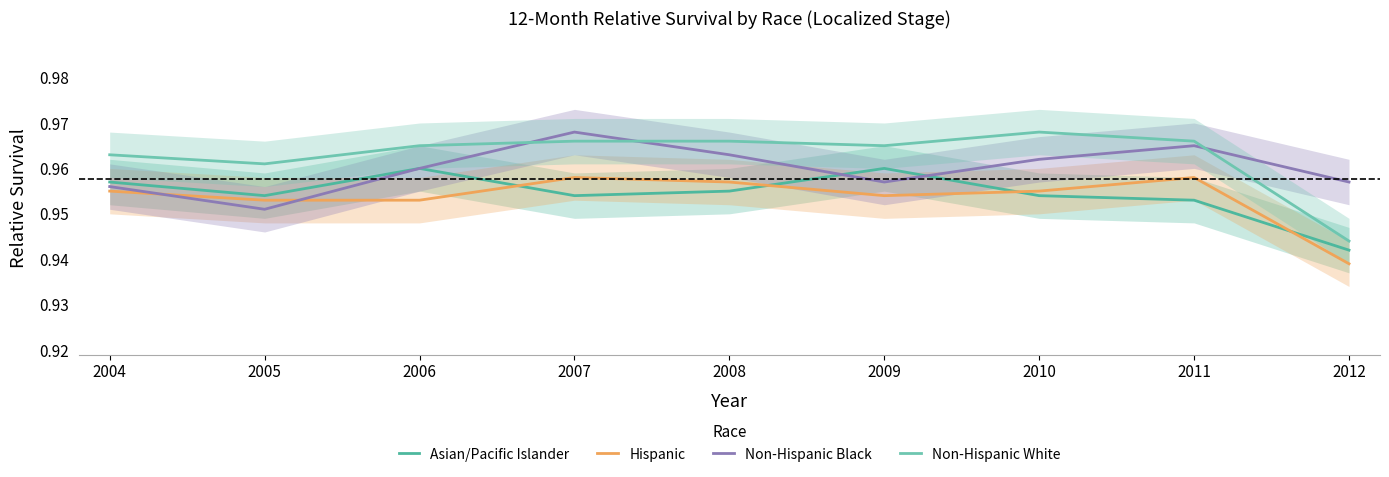

Between 2006 and 2012, which series saw the biggest shift?

Non-Hispanic White